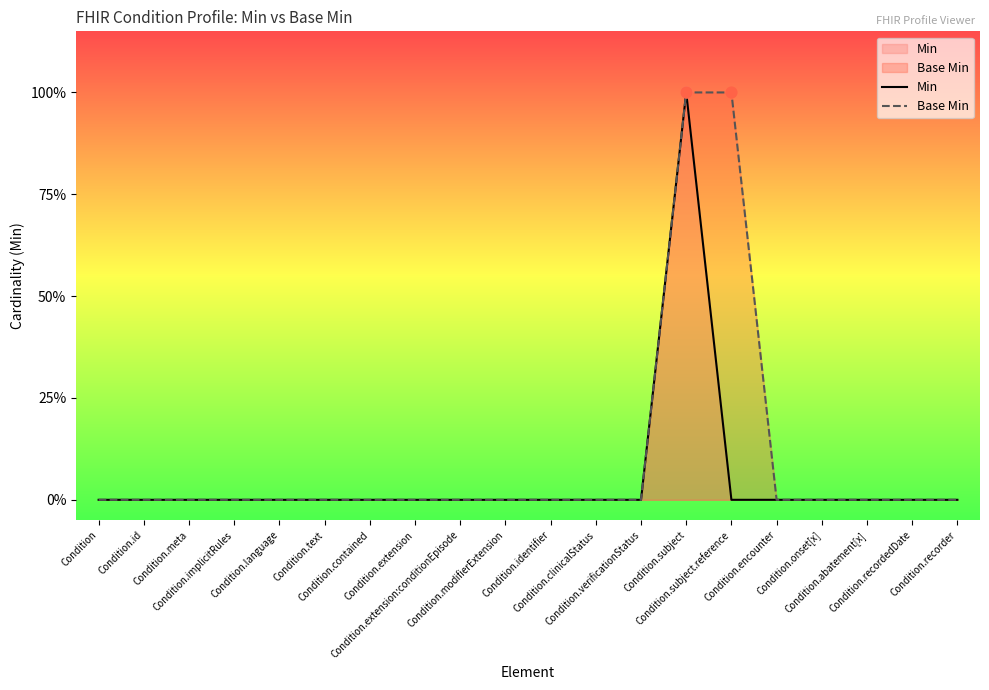

Is the value of Min at Condition.modifierExtension greater than the value of Base Min at Condition.contained?

No